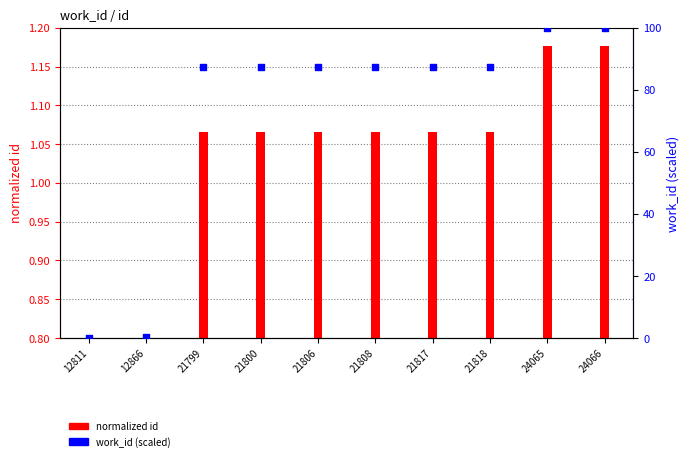

What is the ratio of the value at 21818 to the value at 21817?

1.0